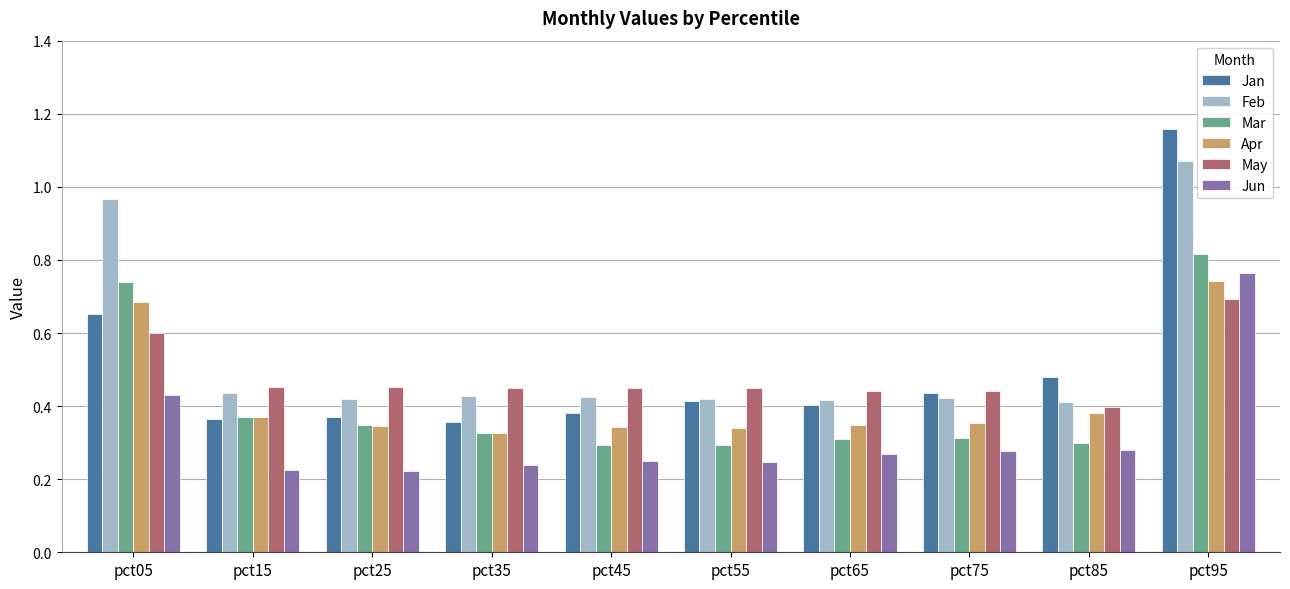

At which category does the chart reach its peak across all series?

pct95